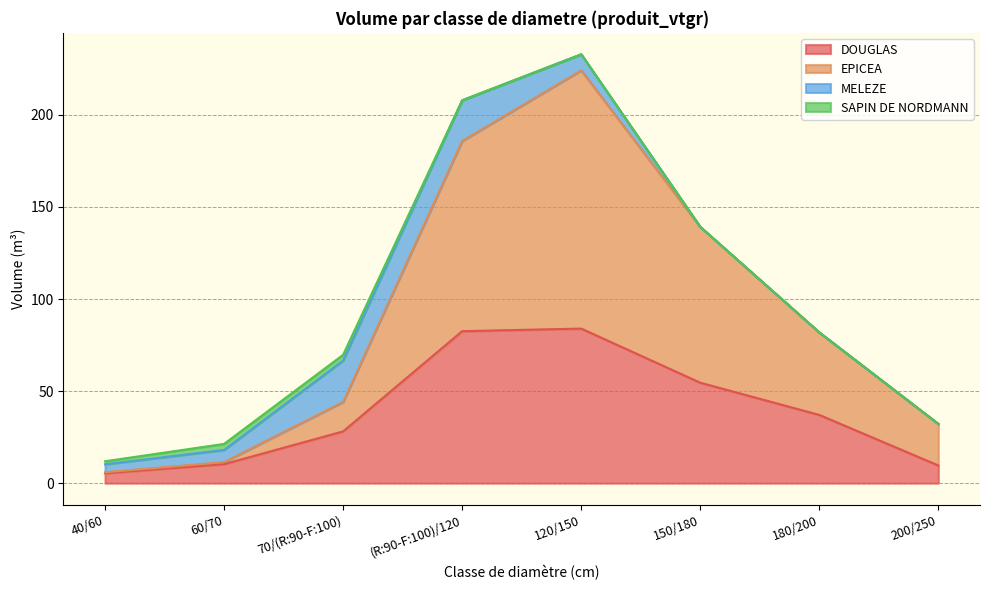

What is the lowest value of the EPICEA series?

5.9